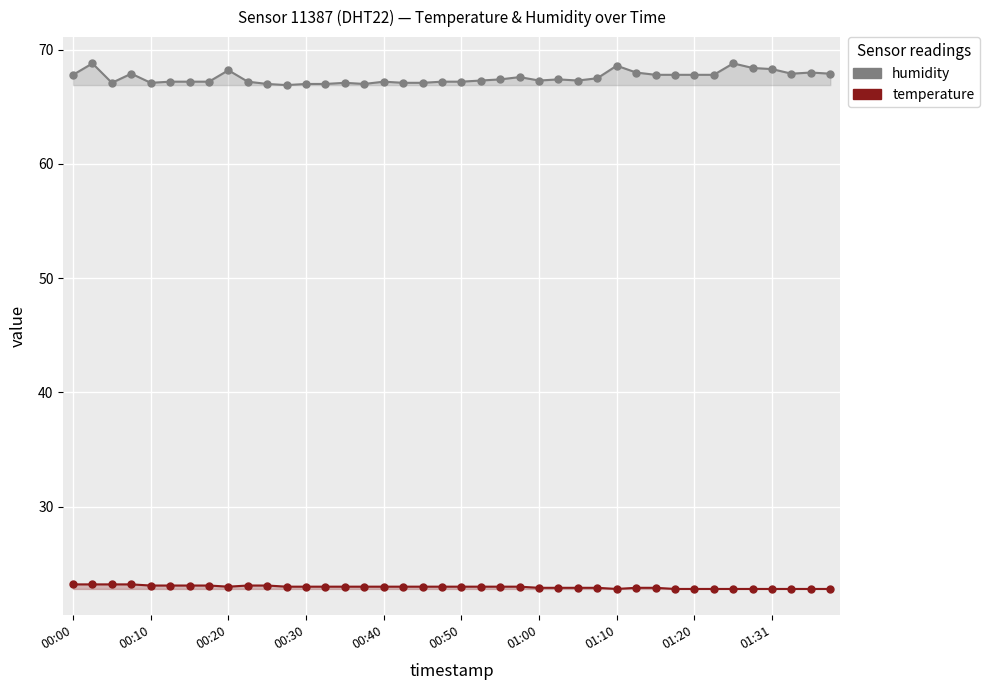

What is the difference between the second highest and minimum values in the humidity series?

1.9